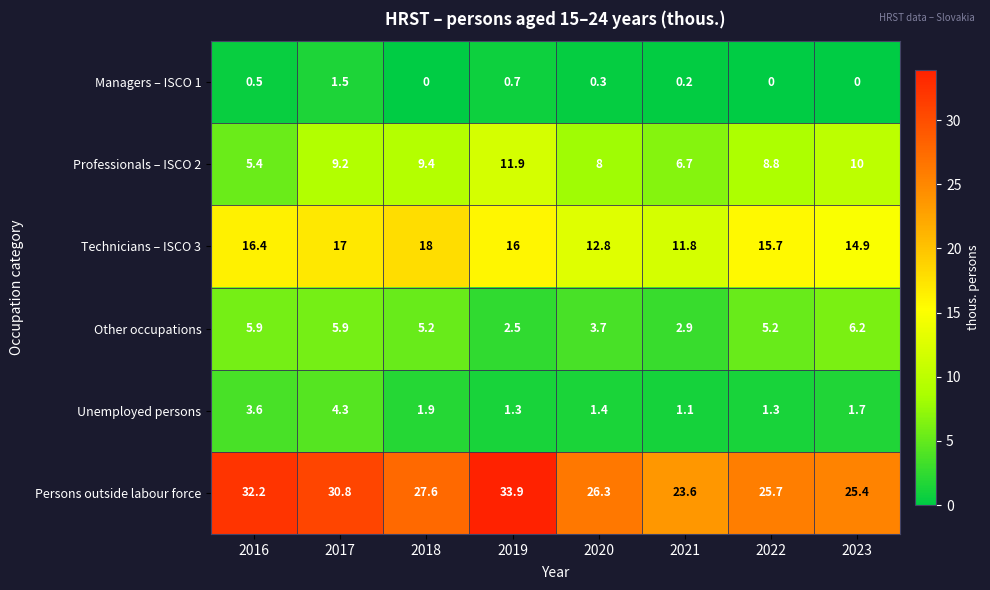

What is the total value across all series at 2016?

64.0